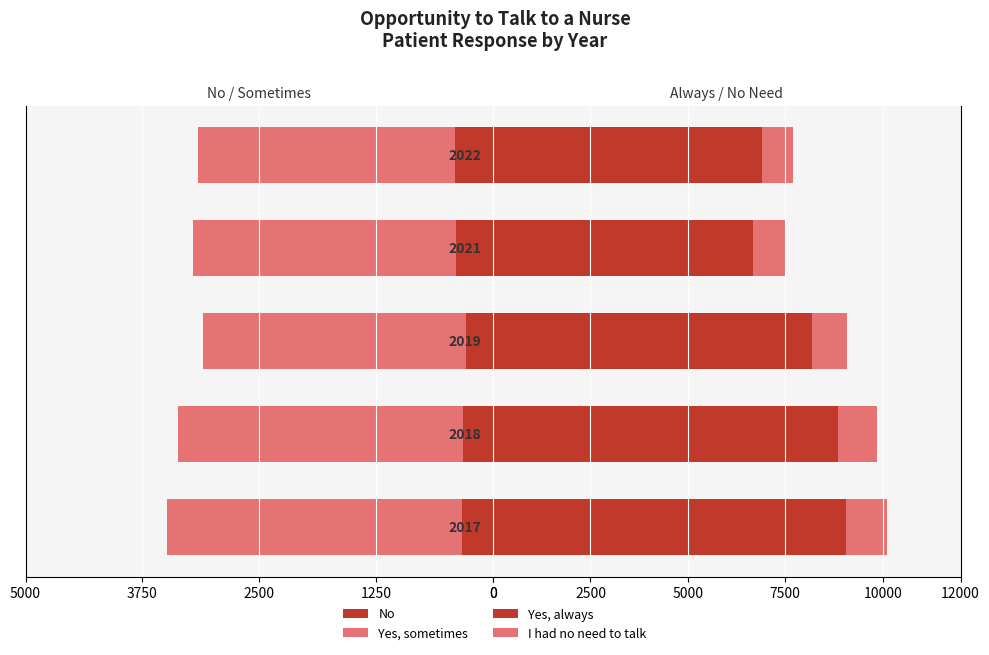

Reading left to right, transcribe all the data shown in this chart.

No: -337	-324	-293	-396	-403
Yes, sometimes: -3148	-3044	-2812	-2817	-2750
Yes, always: 9058	8840	8193	6671	6915
I had no need to talk: 1057	1021	885	810	793